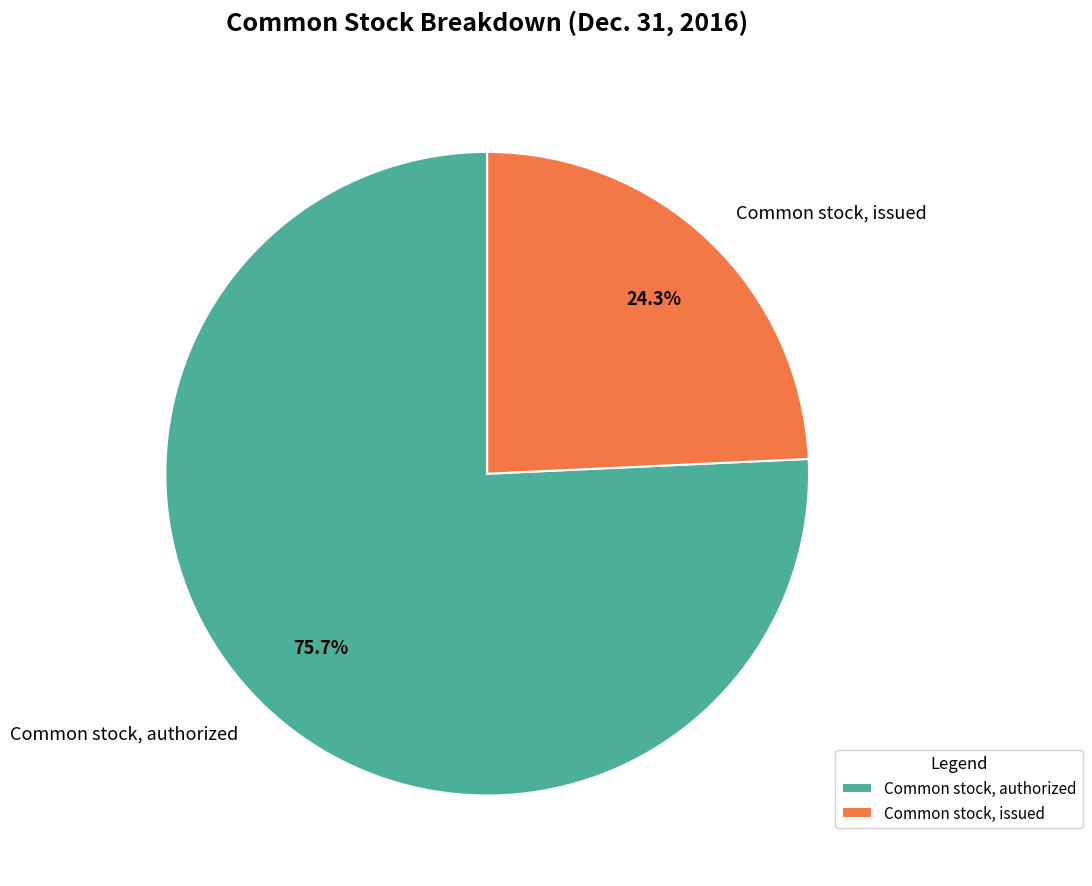

Count the number of slices in the pie.

2